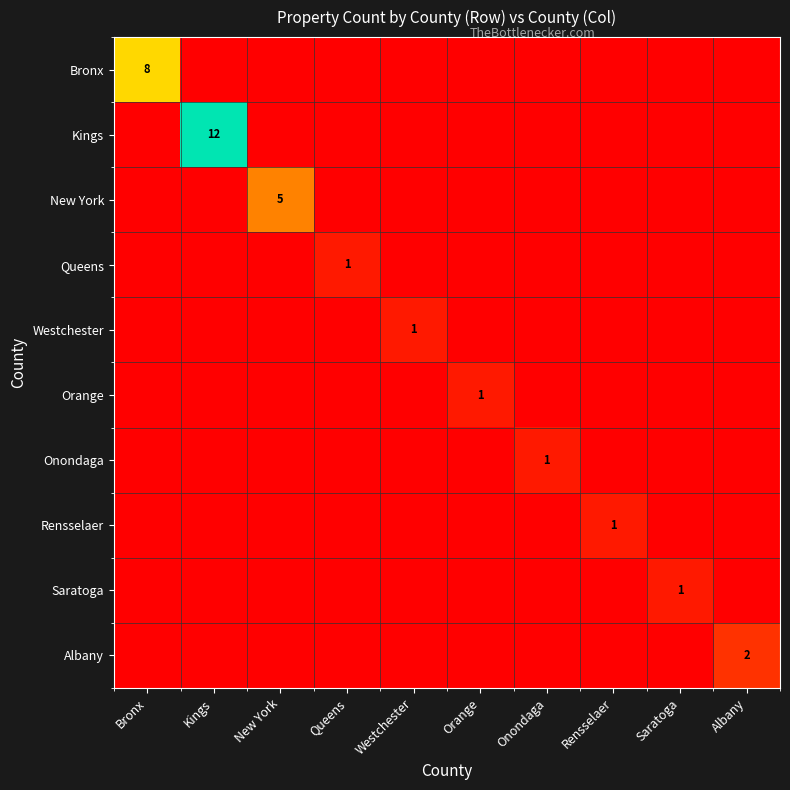

Which category has the lowest value across all series?

Kings